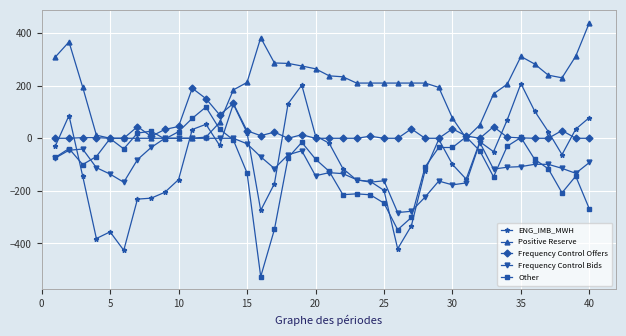

Which series has the largest total across all categories?

Positive Reserve